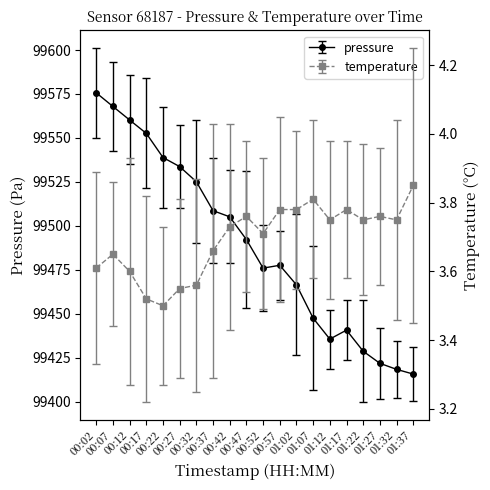

True or false: pressure has more than 2 interior local peaks.

False